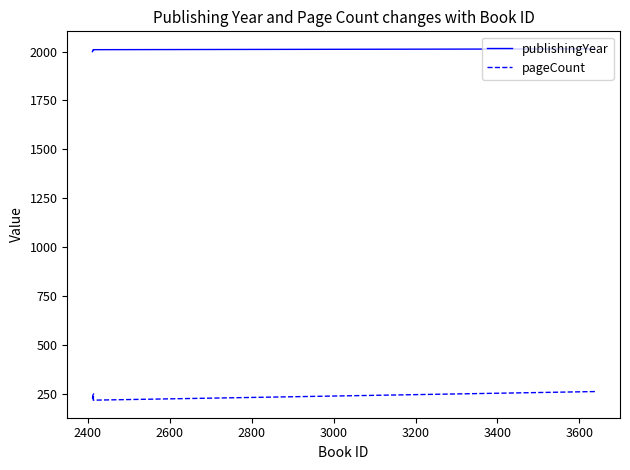

Between 2400 and 2600, which series saw the biggest shift?

pageCount